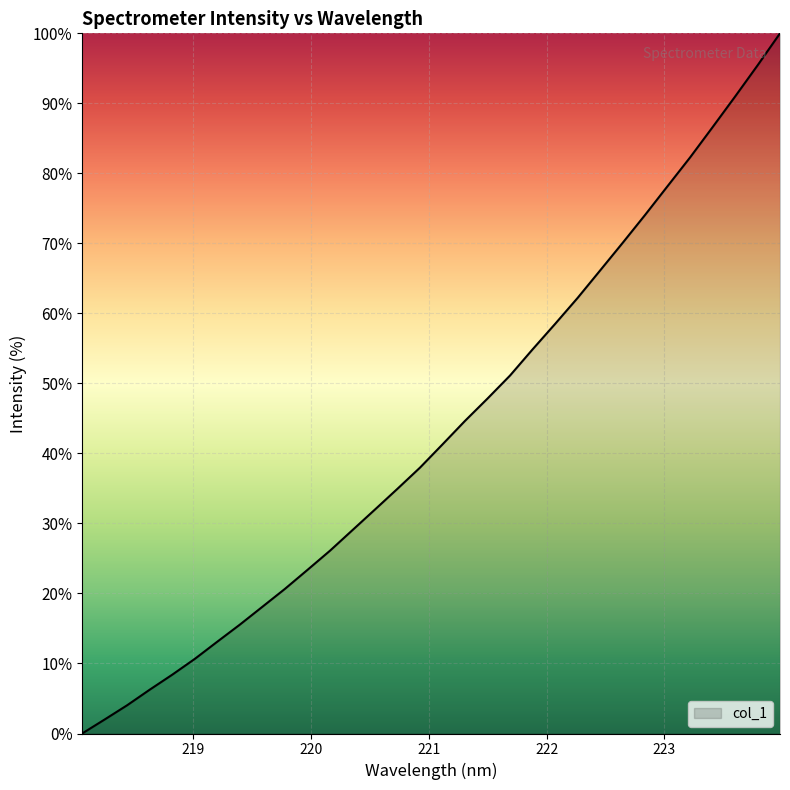

How many lines are shown in the chart?

1